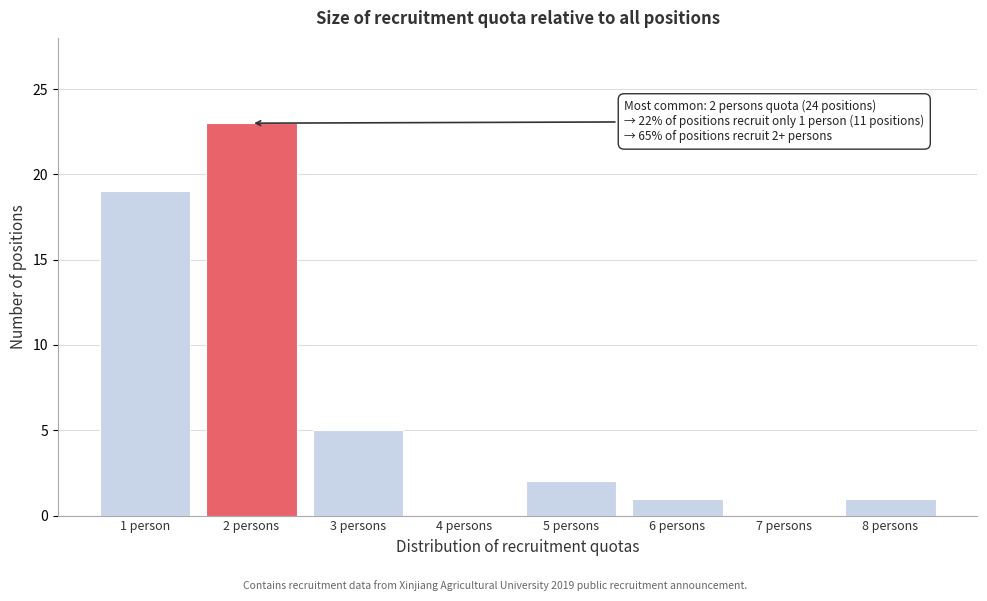

Reading right to left, transcribe all the data shown in this chart.

8 persons=1	7 persons=0	6 persons=1	5 persons=2	4 persons=0	3 persons=5	2 persons=23	1 person=19